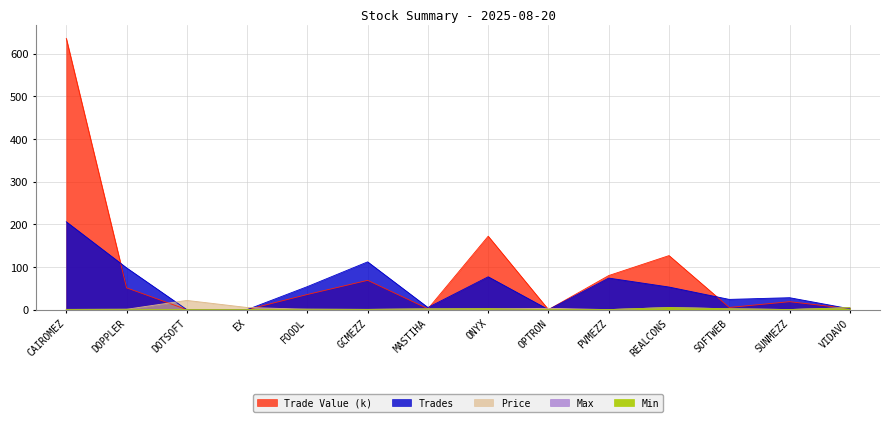

How many lines are shown in the chart?

5